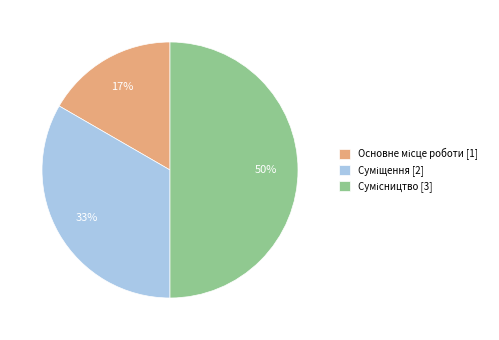

To the nearest percent, what is the average slice percentage?

33%